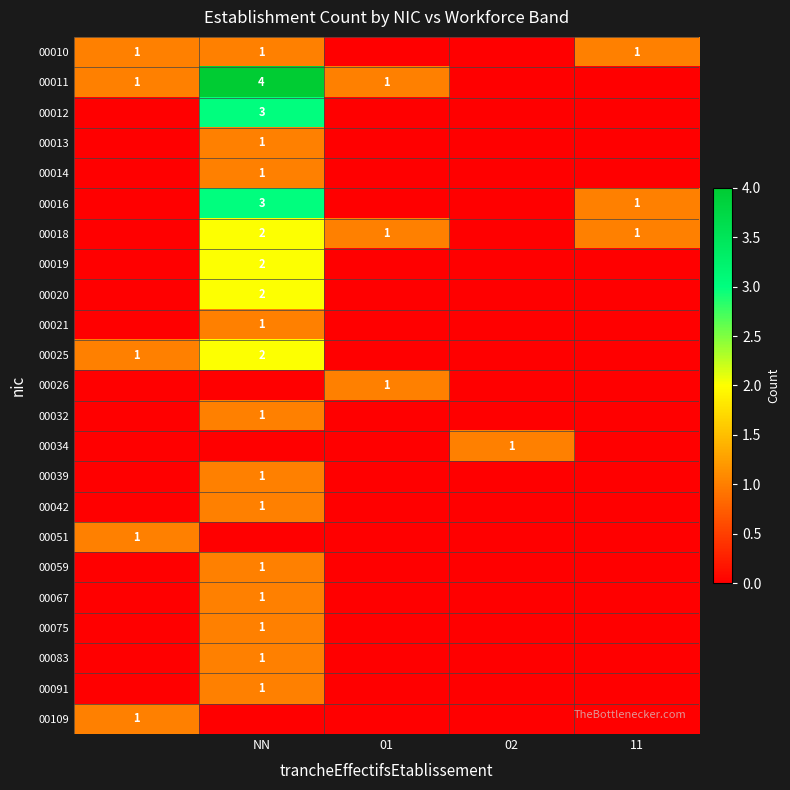

Is it true that 00019 equals 2 at NN?

True